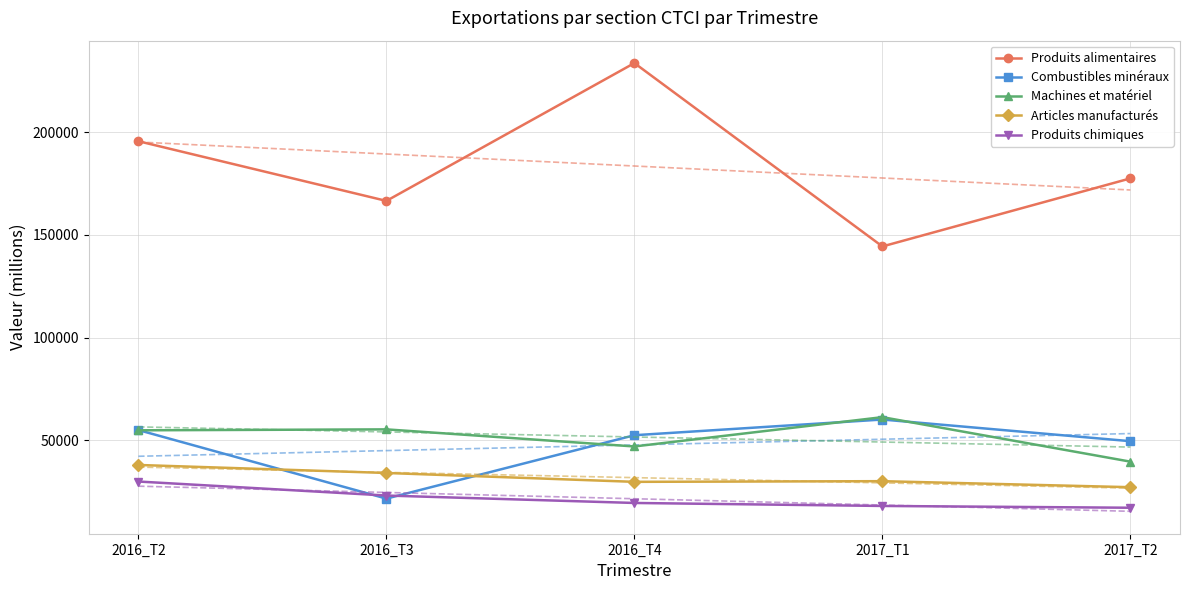

Which series has the largest total across all categories?

Produits alimentaires